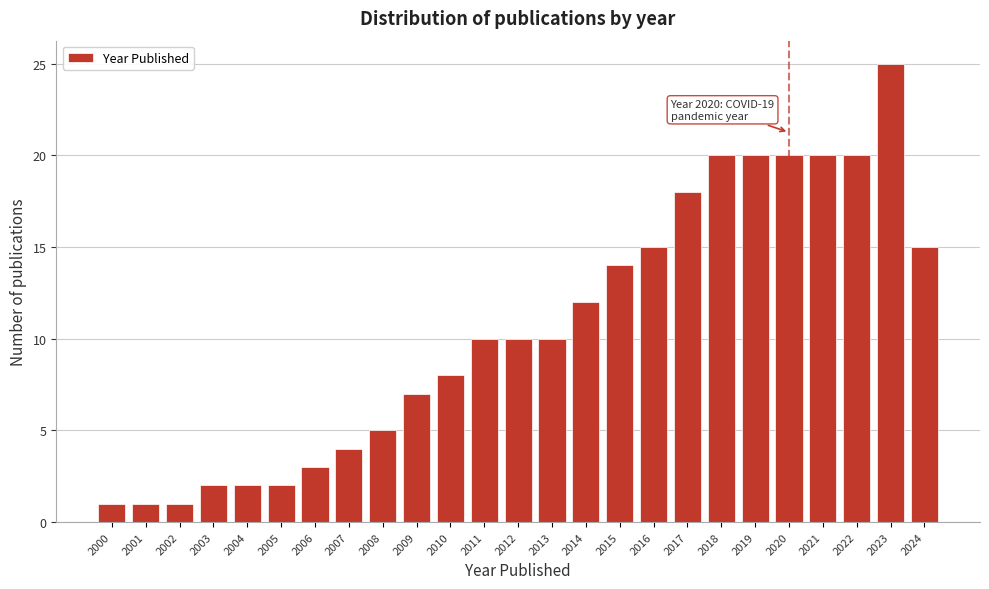

Reading right to left, what are all the values shown in this chart?

15	25	20	20	20	20	20	18	15	14	12	10	10	10	8	7	5	4	3	2	2	2	1	1	1